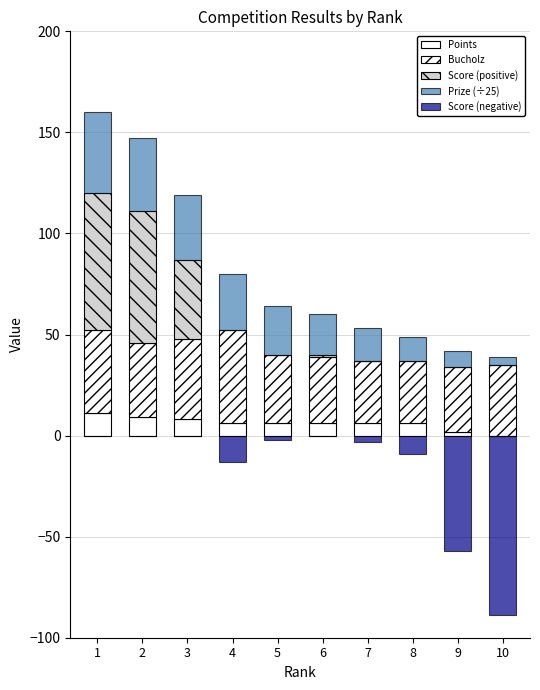

What is the minimum value shown in the chart?

-89